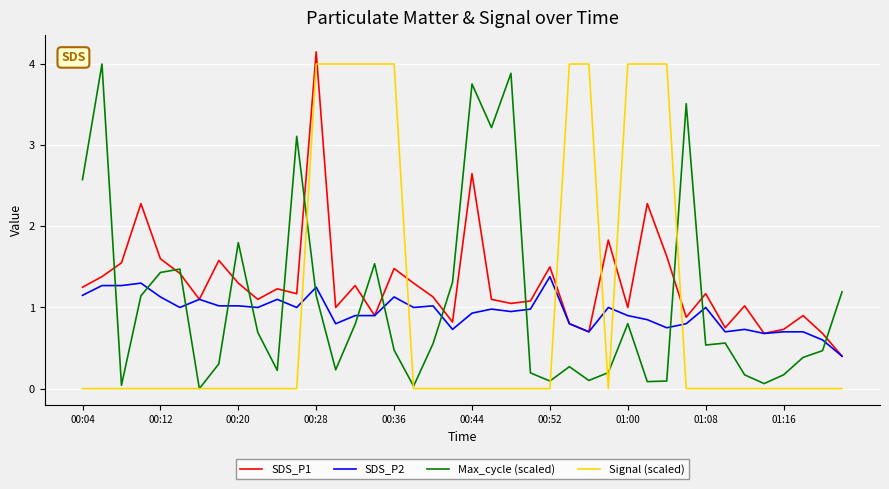

Which series has the largest total across all categories?

SDS_P1